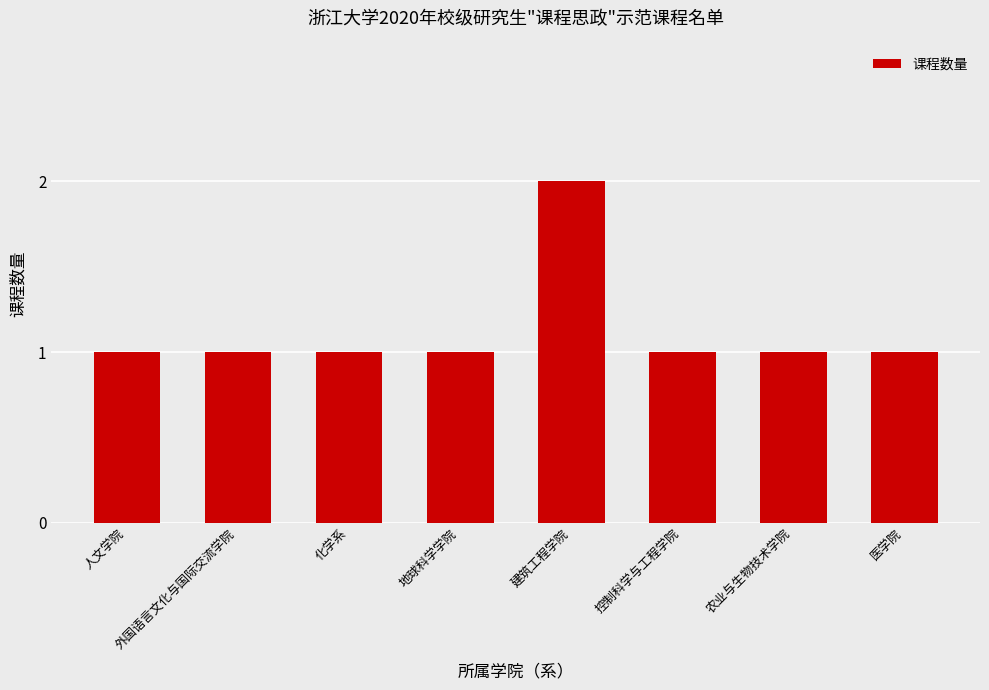

At which category does the chart reach its peak across all series?

建筑工程学院